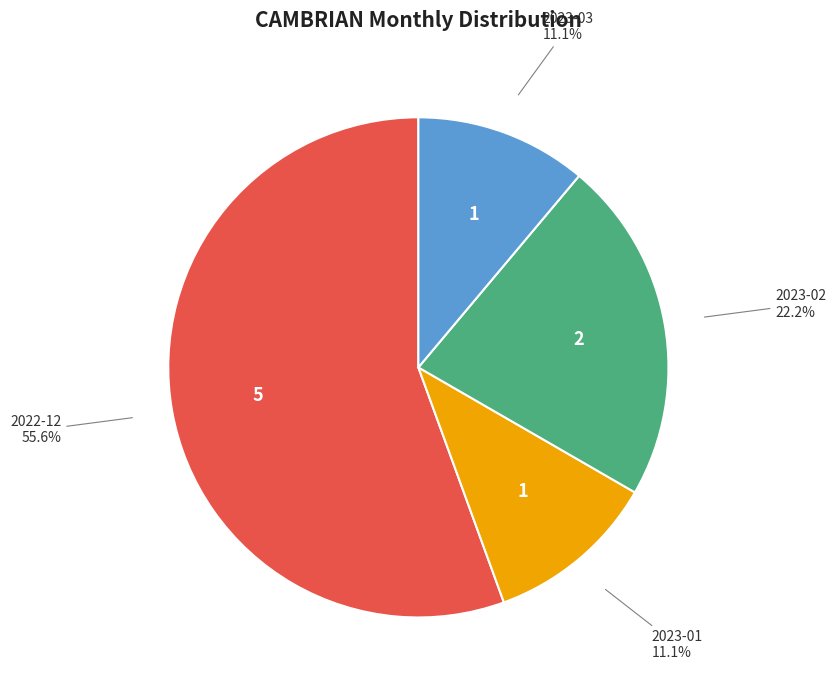

Approximately how many times larger is the value at 2023-01 compared to 2023-03?

1.0